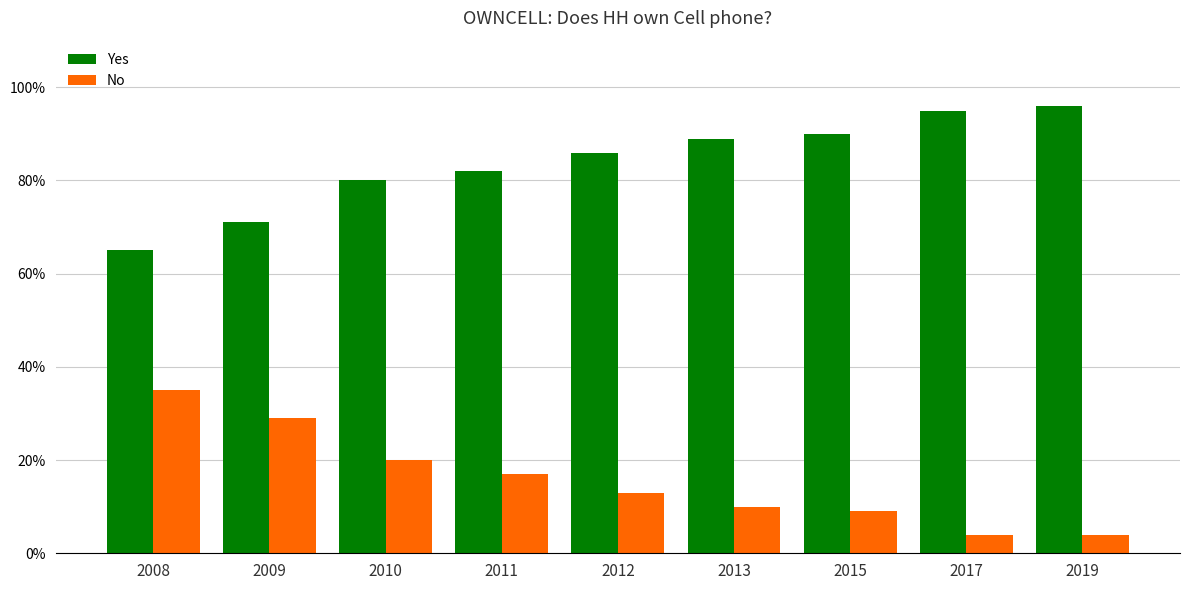

Does the chart contain any negative values?

No